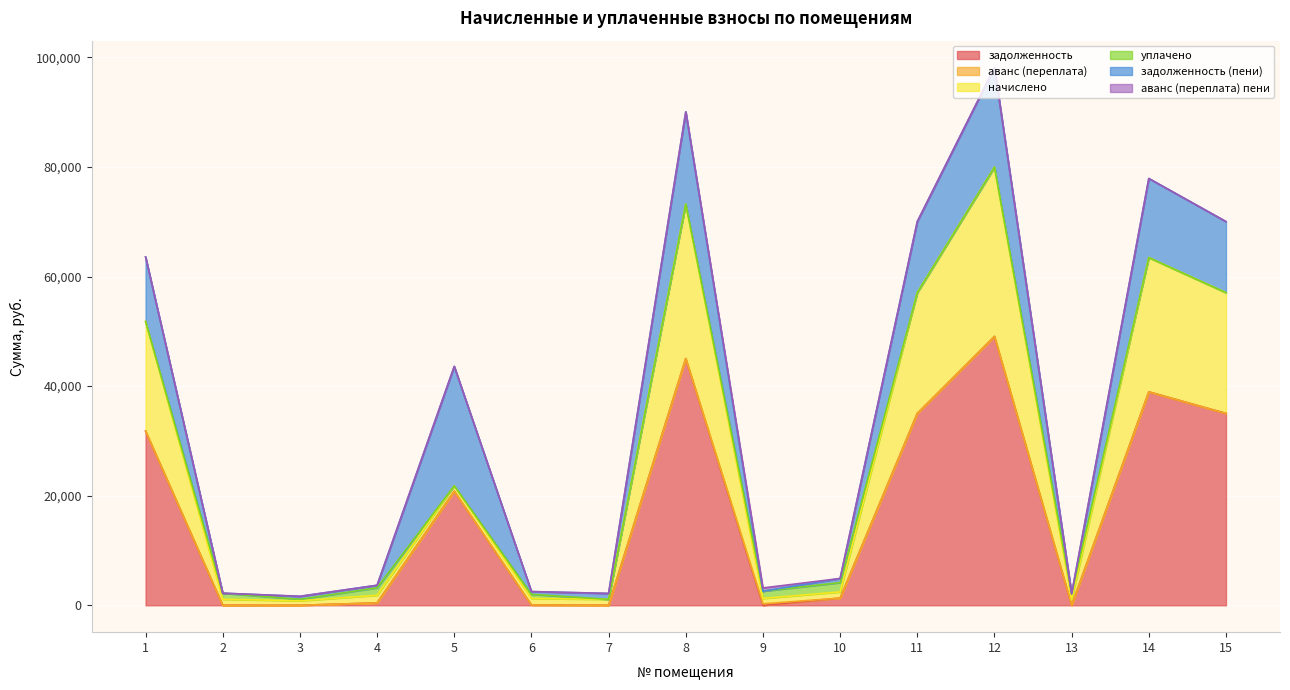

What is the highest value of the задолженность series?

49066.2